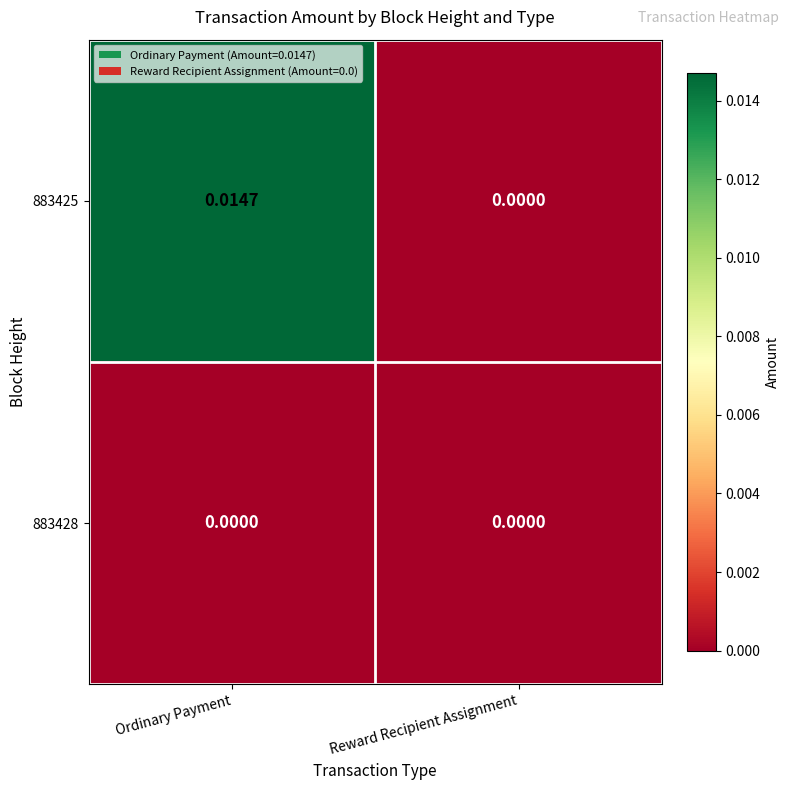

Rank the series by their average value, from highest to lowest.

883425, 883428